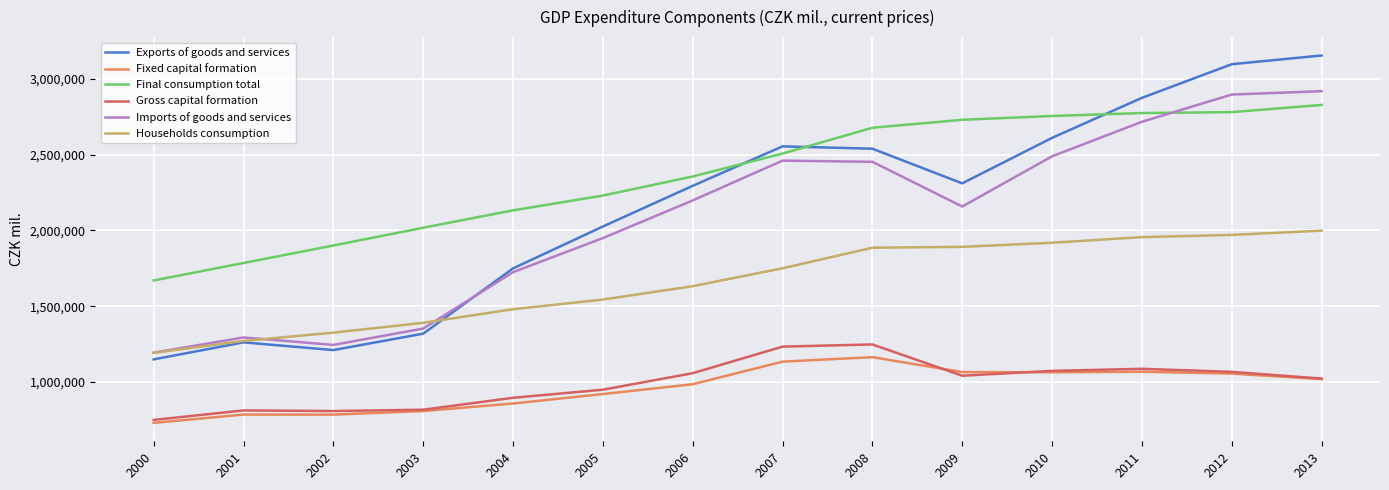

Is the value of Imports of goods and services at 2012 greater than the value of Gross capital formation at 2008?

Yes